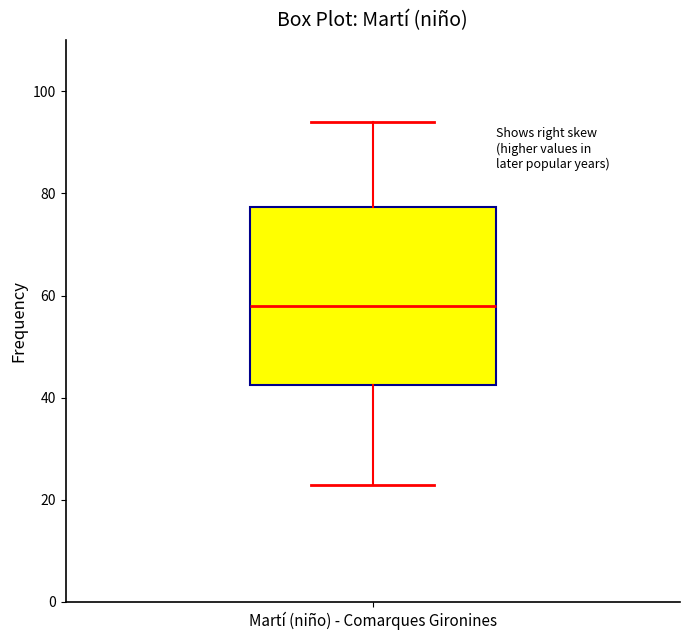

Where does the lower whisker of the box for Martí (niño) - Comarques Gironines end on the y-axis? The values are not printed on the chart, so give them approximately, as read against the axis.

24